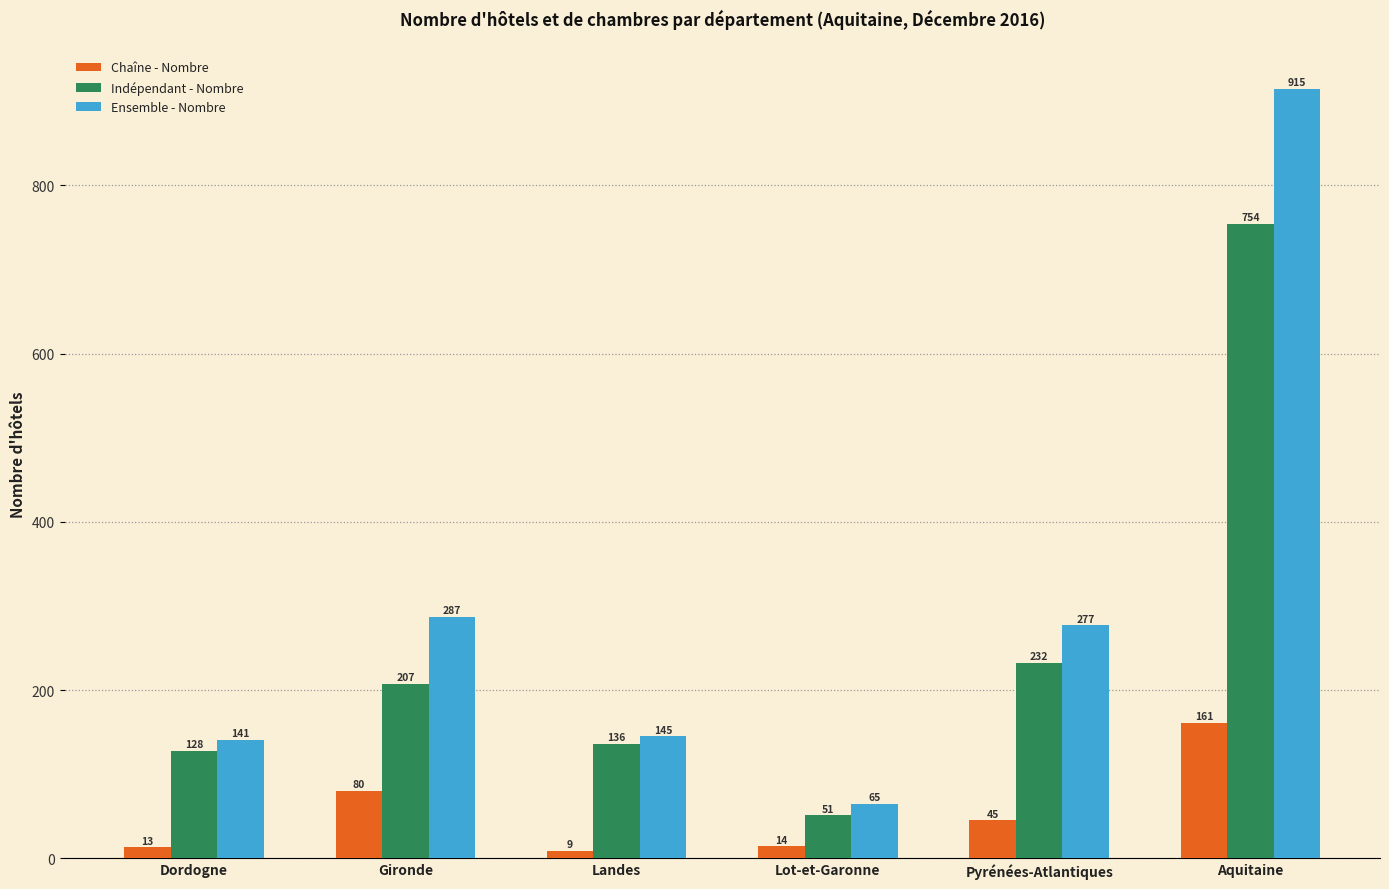

Which series has the widest spread of values?

Ensemble - Nombre